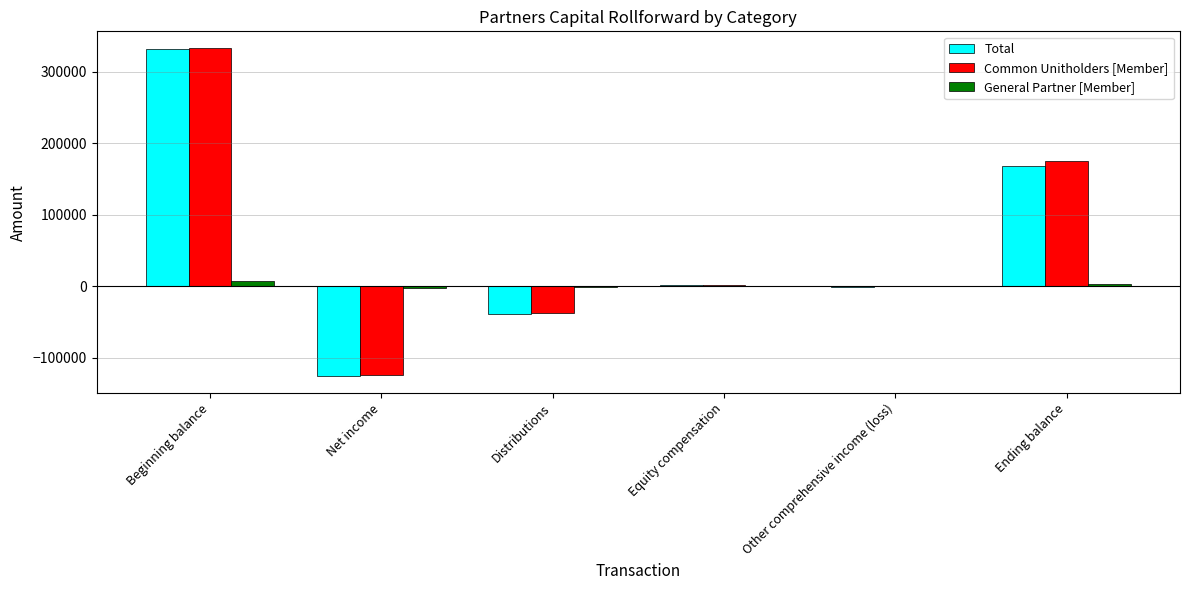

Is it true that General Partner [Member] equals -764 at Distributions?

True